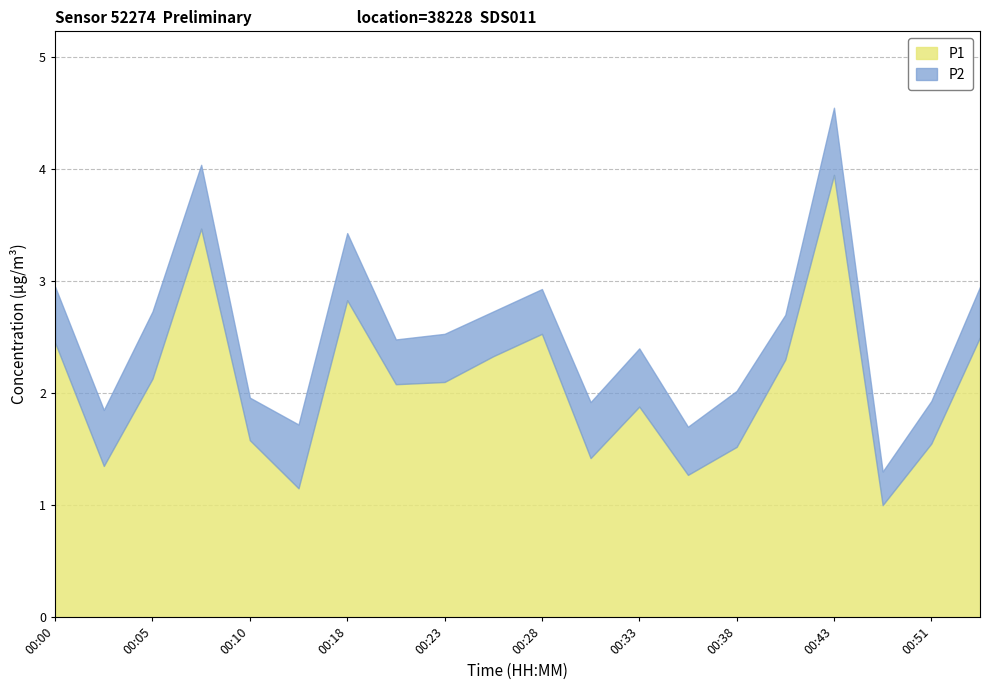

What are all the series names shown in the legend?

P1, P2